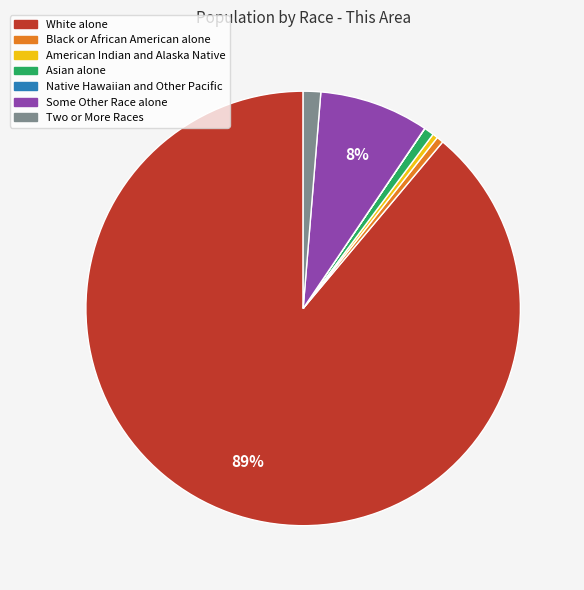

The American Indian and Alaska Native slice represents 0% of the pie. True or false?

True